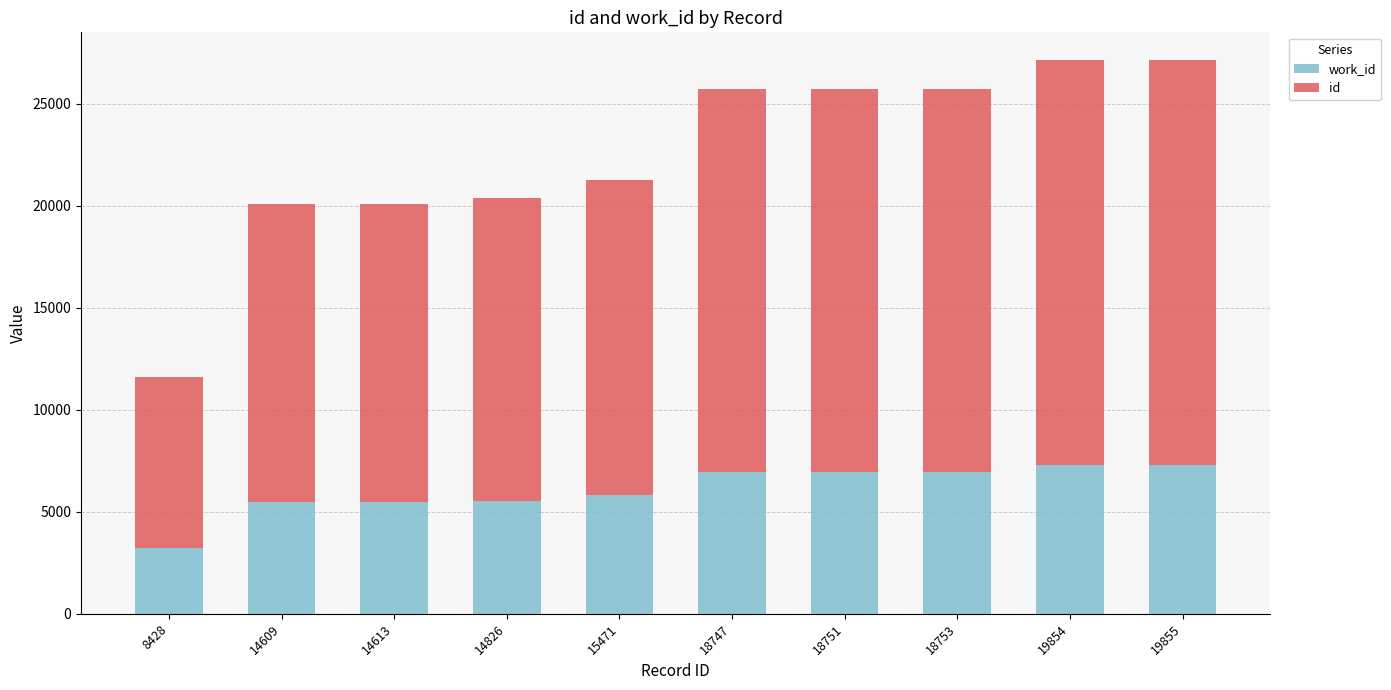

Count the number of categories in the chart.

10